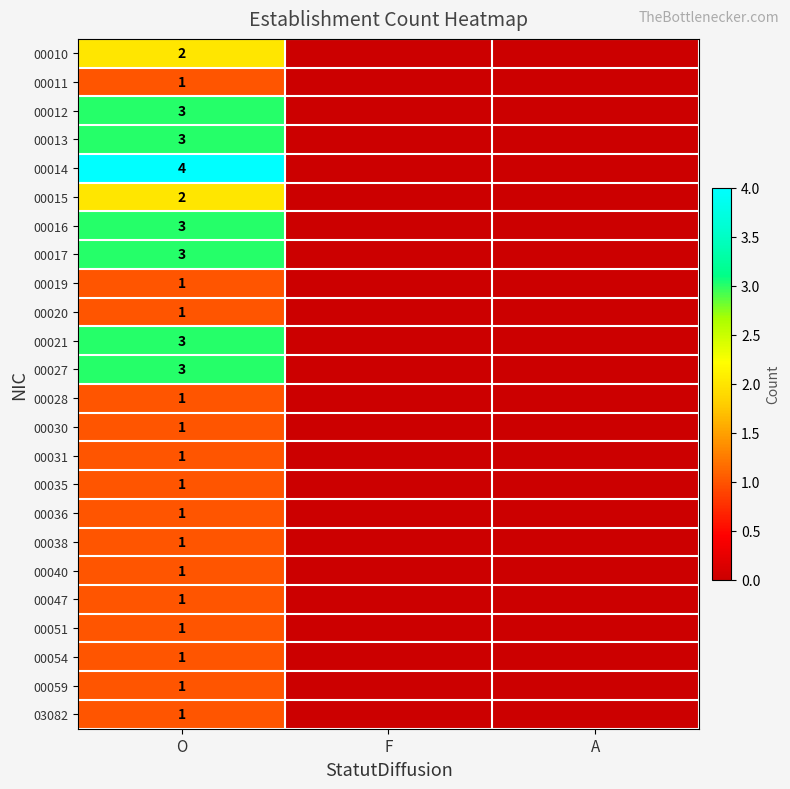

The value of 00020 at O is 1. True or false?

True